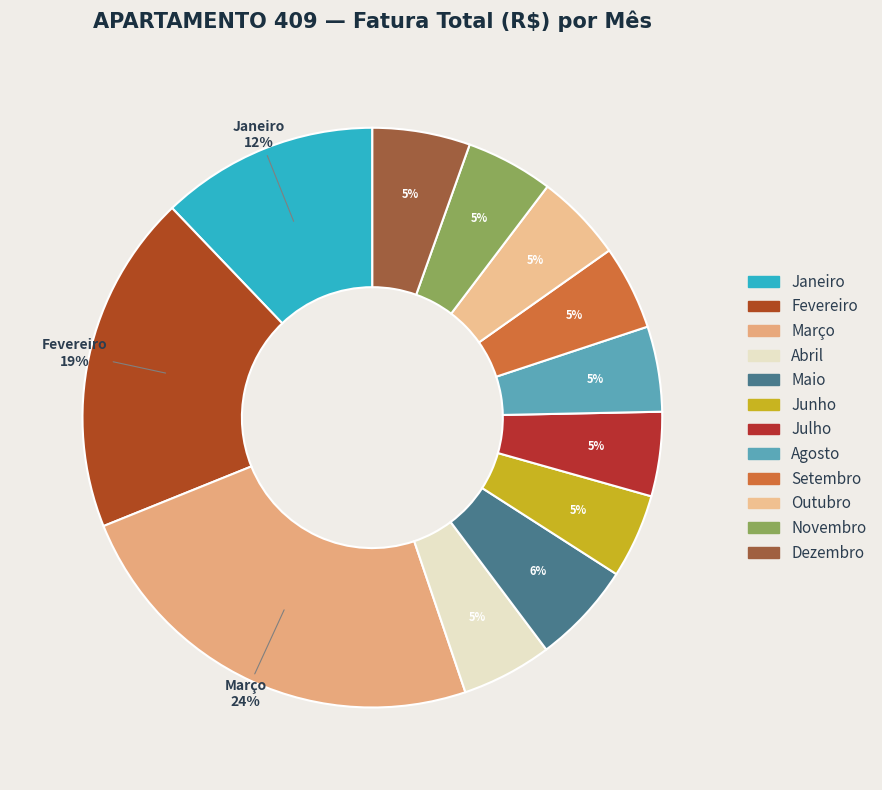

To the nearest percent, what is the difference between the Setembro and Fevereiro slice percentages?

14%